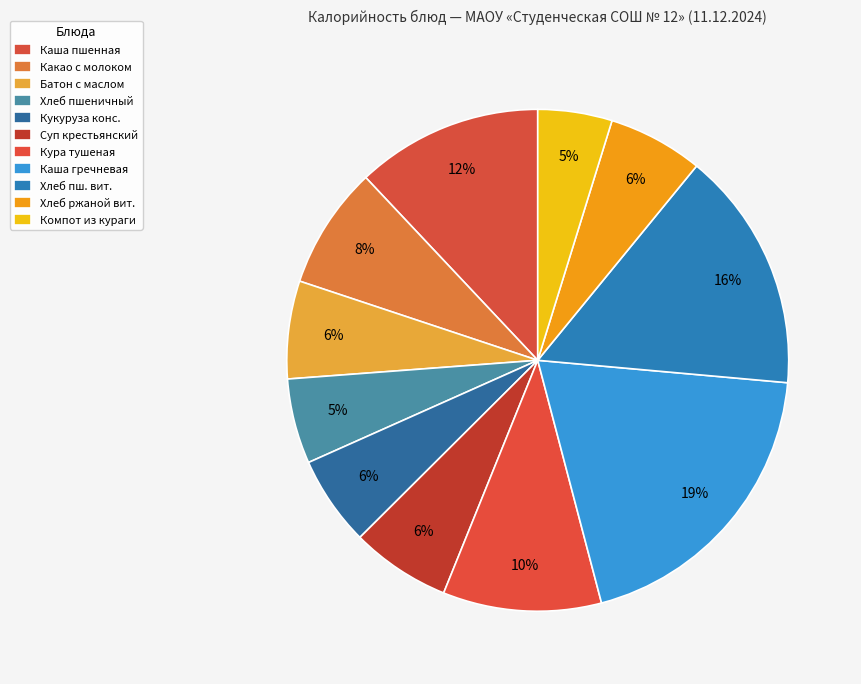

Count the number of slices in the pie.

11